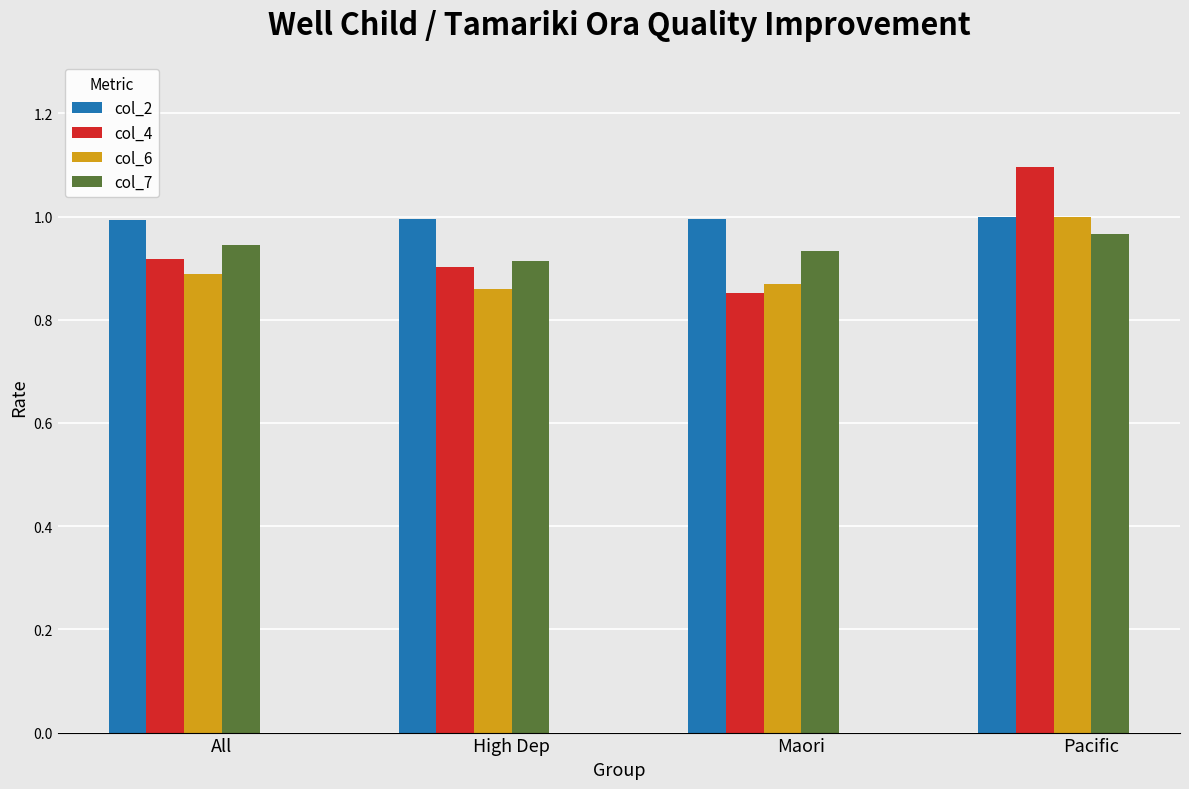

How many bars are there in total?

16